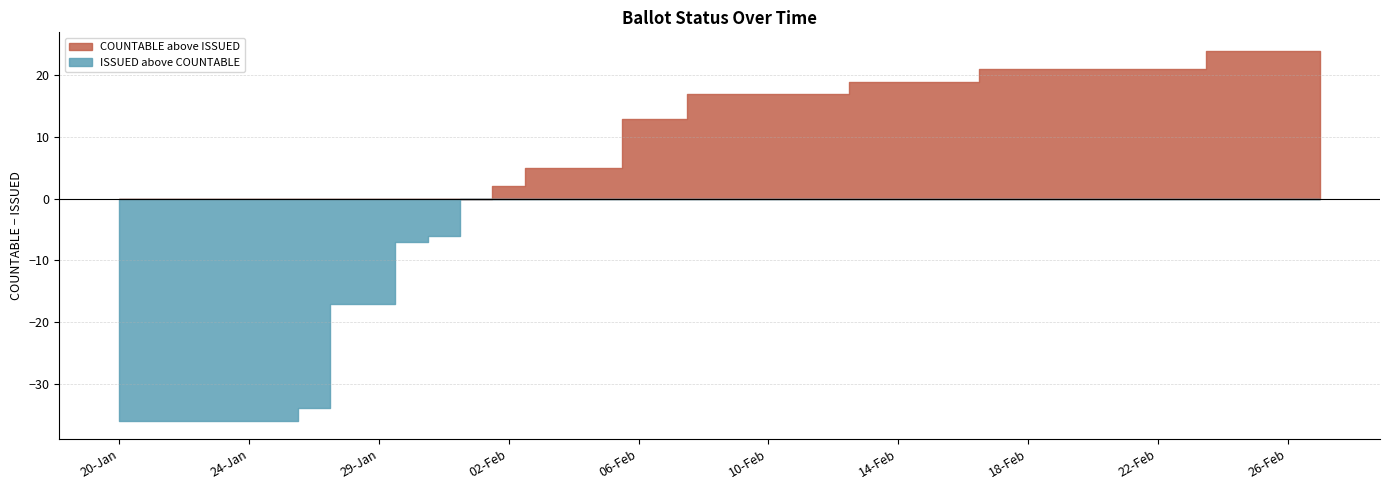

Which category has the lowest value in the MAIL_IN series?

20-Jan